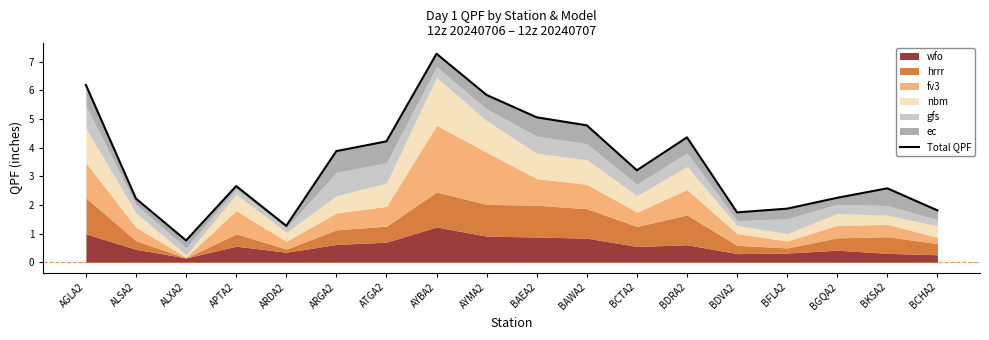

What is the change in value from BAWA2 to BDRA2?

-0.4